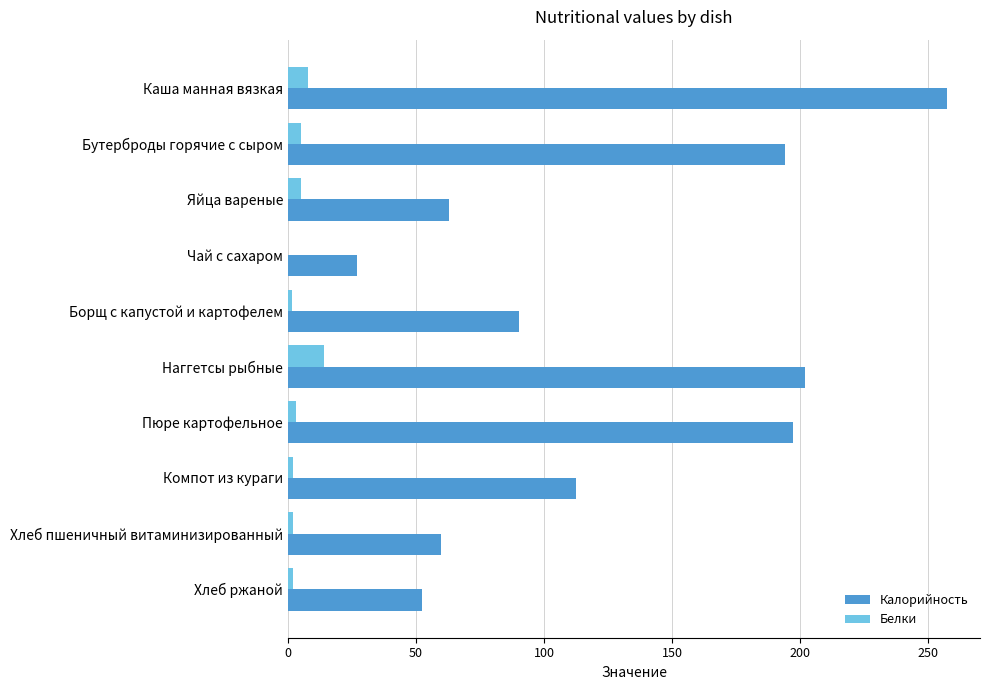

What are all the series names shown in the legend?

Калорийность, Белки